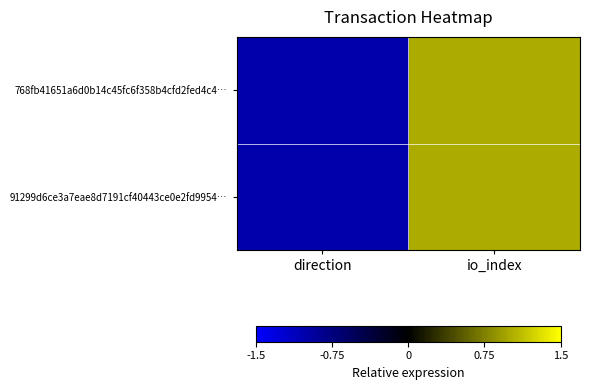

Which series changed the most between direction and io_index?

768fb41651a6d0b14c45fc6f358b4cfd2fed4c4…